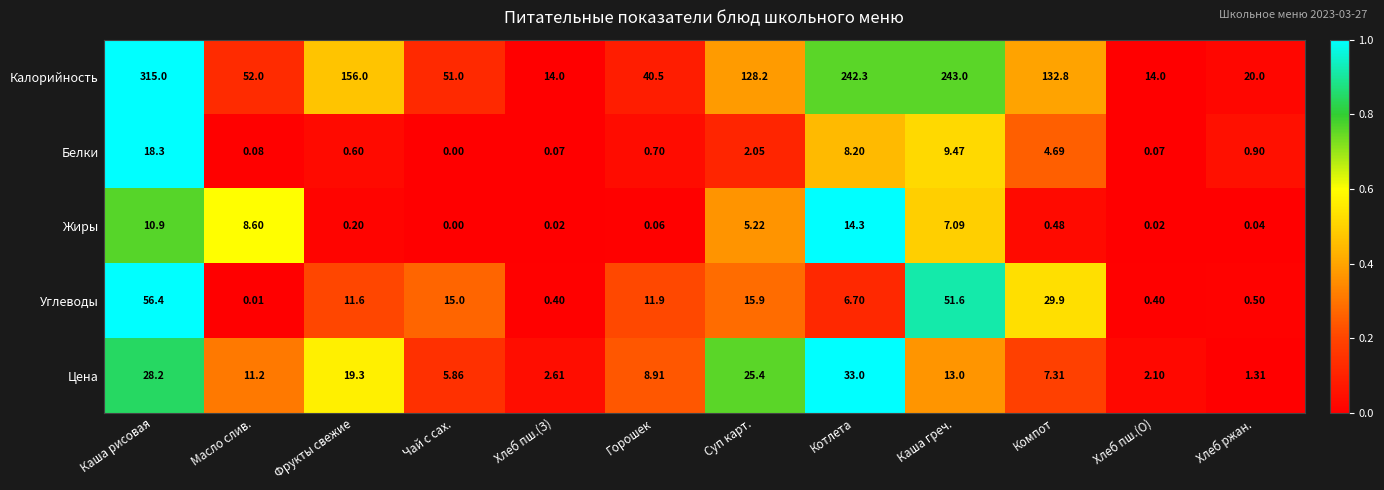

At which label does Углеводы reach its minimum?

Масло слив.